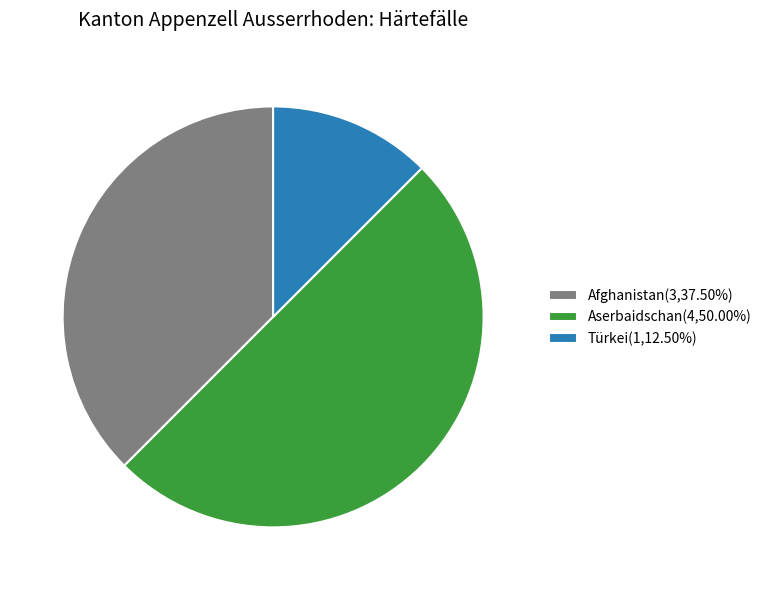

Does Afghanistan account for over 50% of the chart?

No